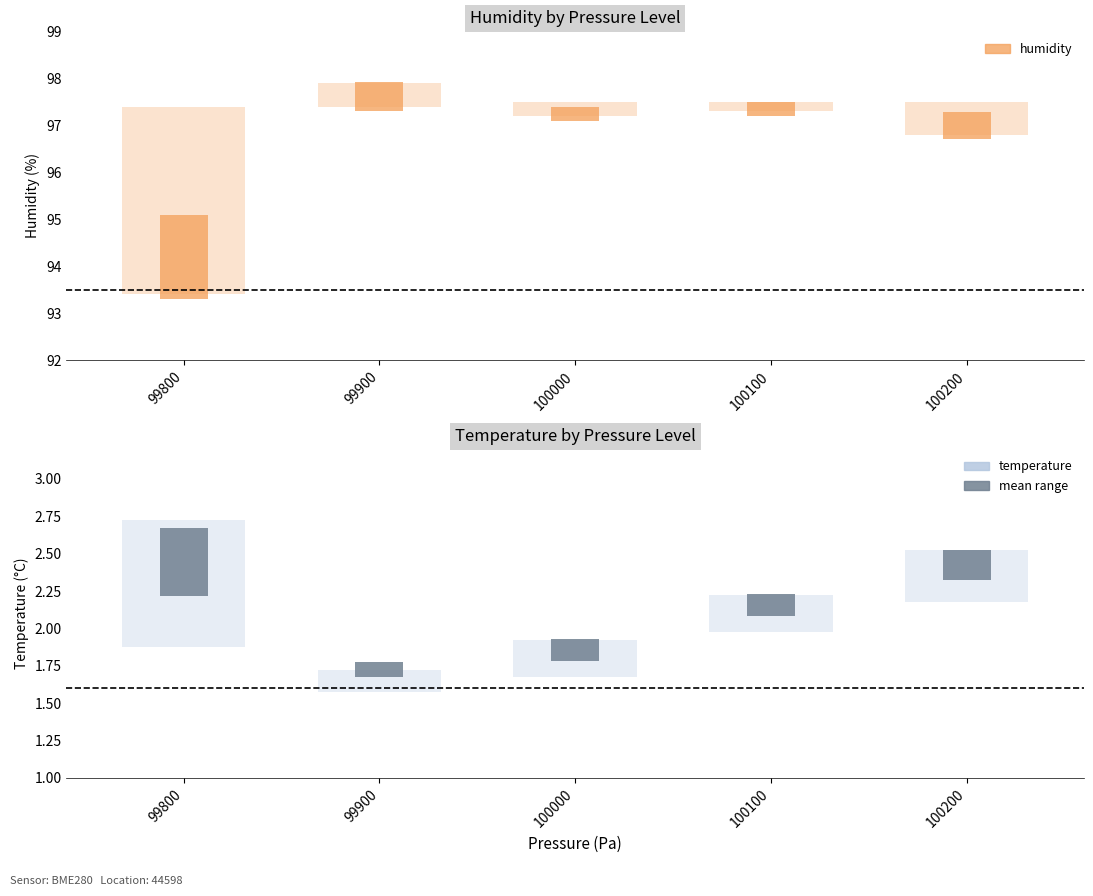

What is the difference between the maximum and minimum values in the humidity series?

4.5